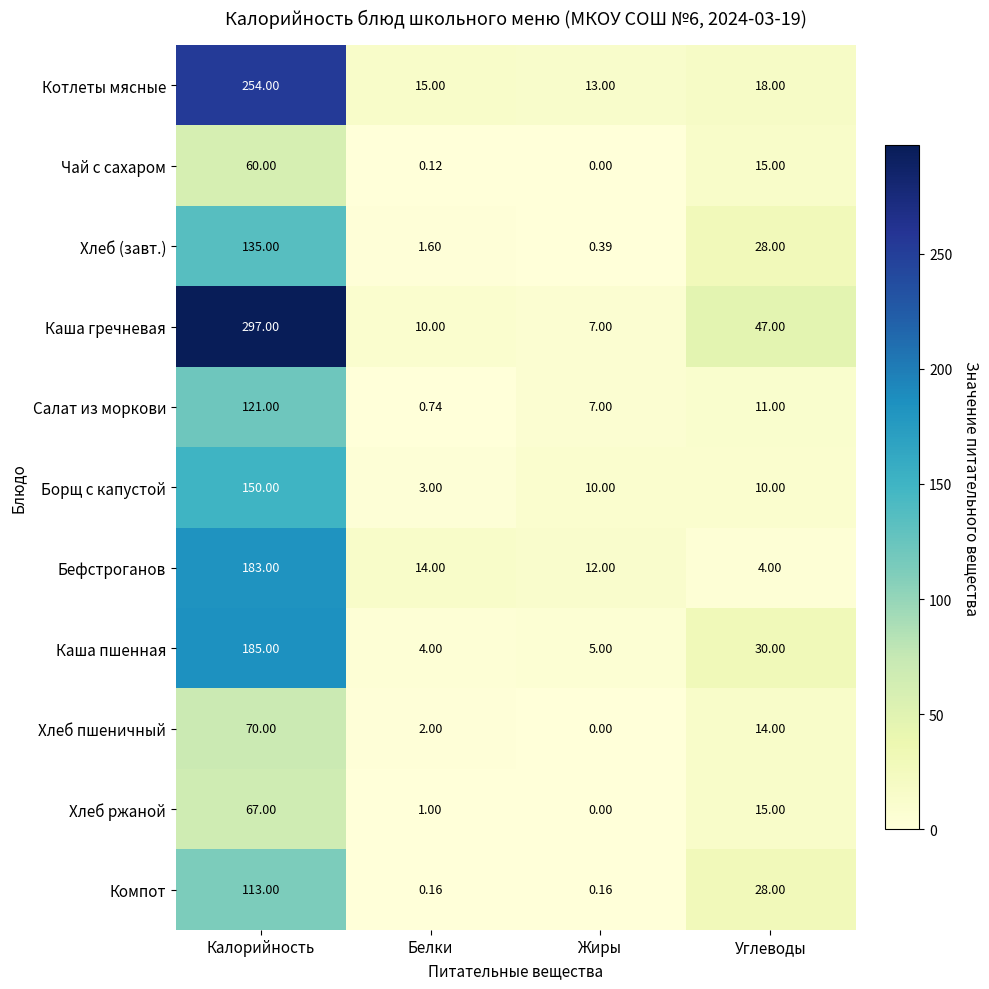

Which series has the widest spread of values?

Каша гречневая